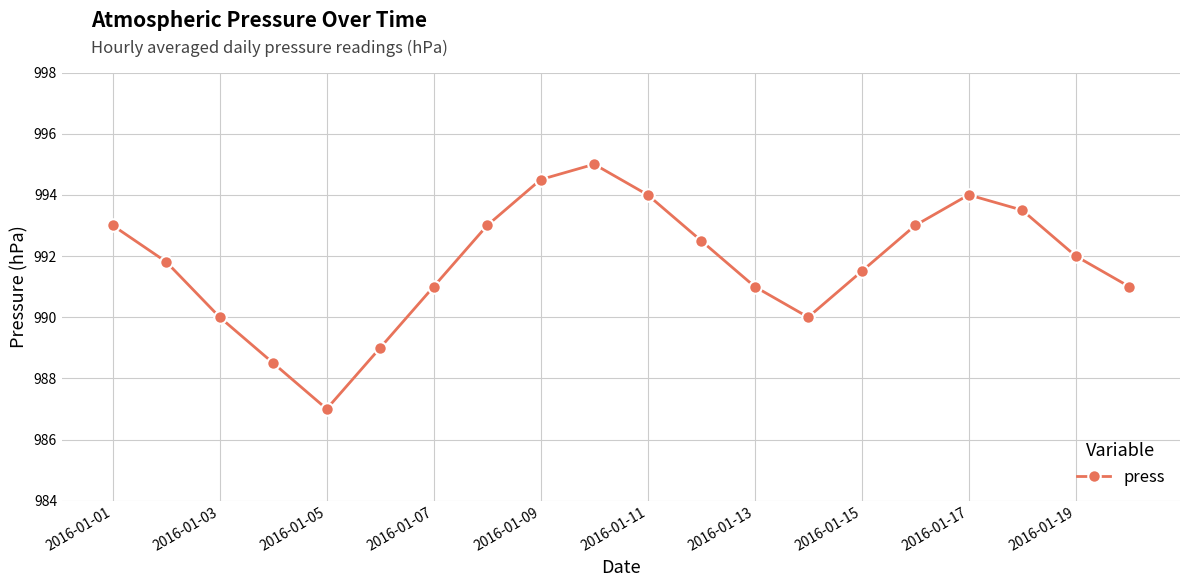

What is the smallest value displayed?

987.0